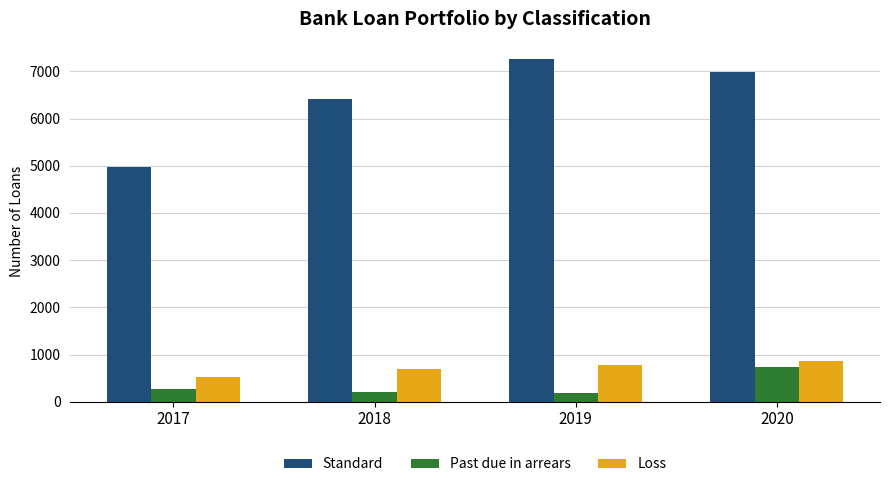

How many series are shown in this chart?

3